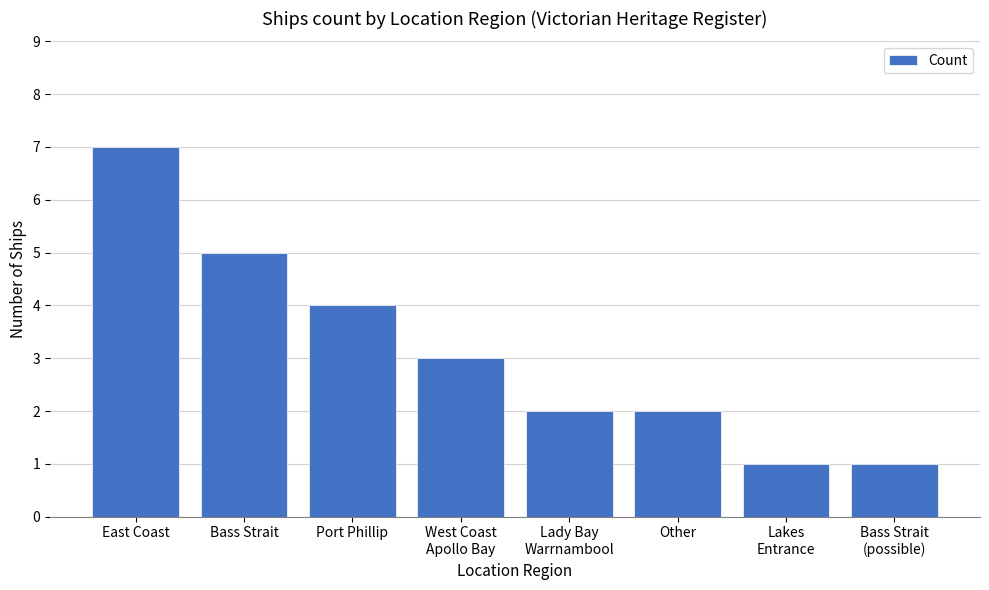

What is the label of the 6th bar from the right?

Port Phillip